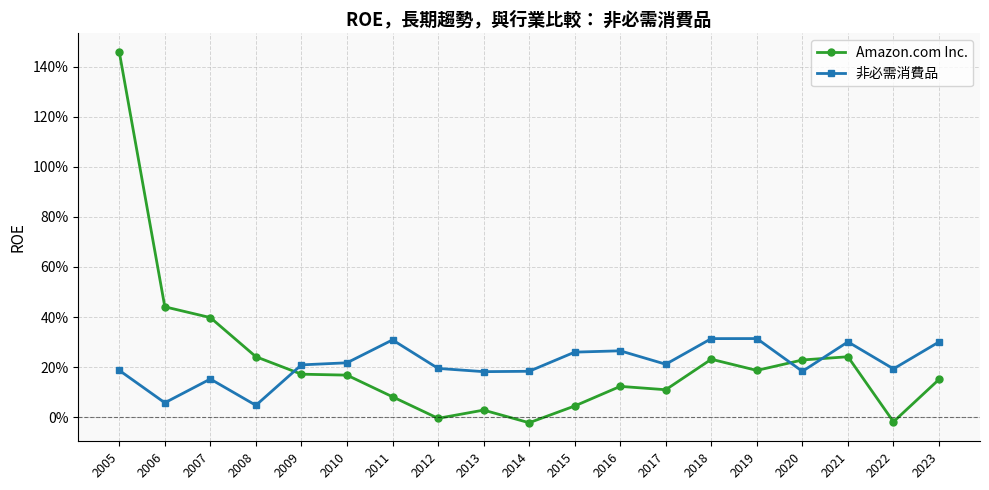

True or false: 非必需消費品 and Amazon.com Inc. cross at least once.

True